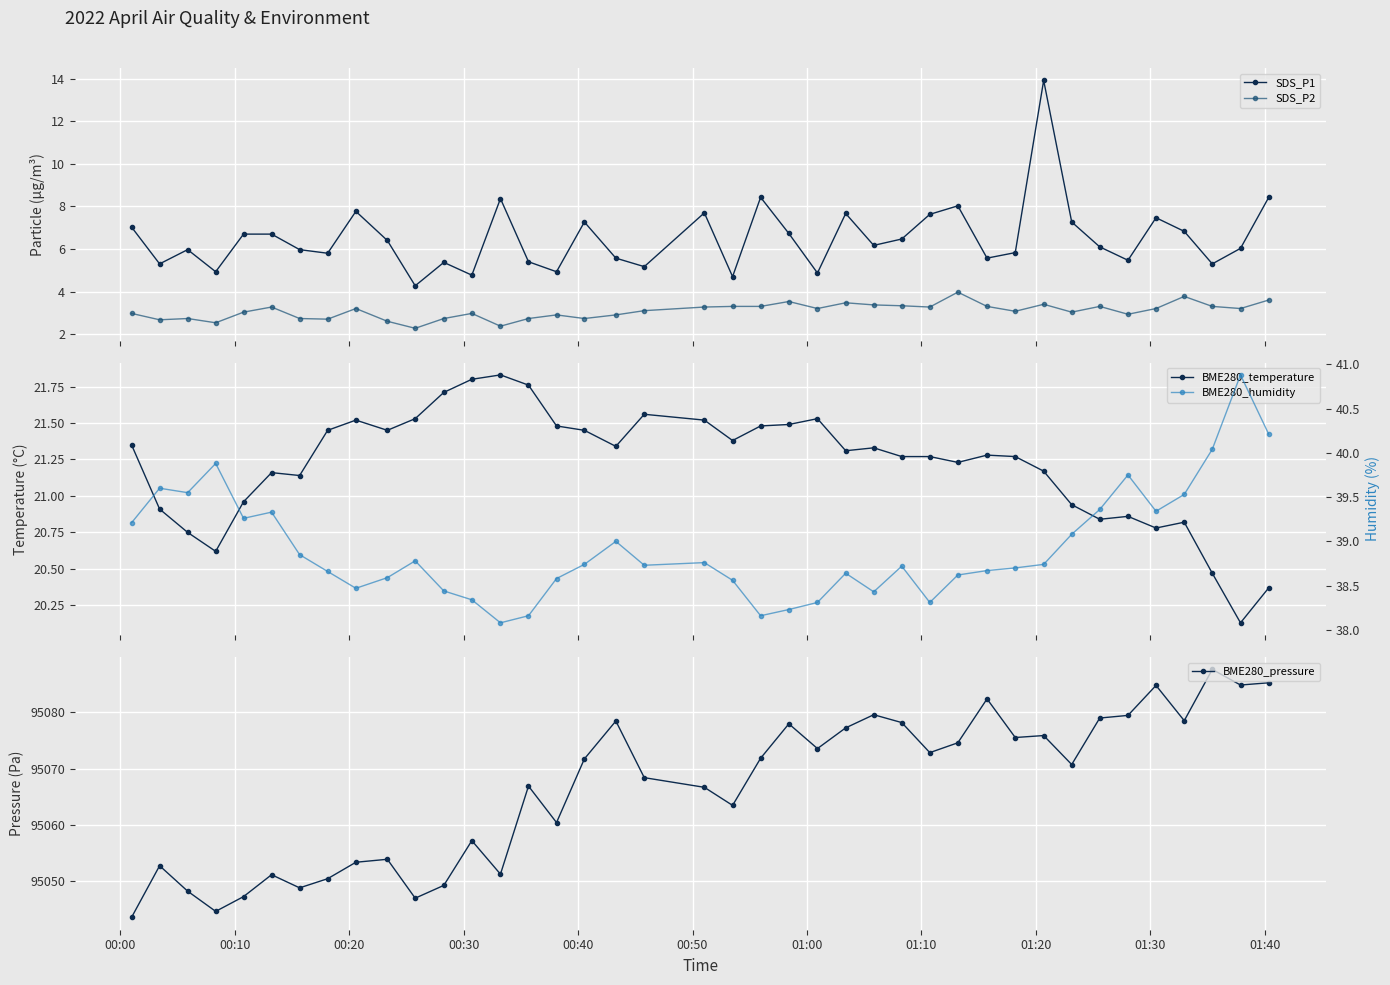

How many interior local peaks does the BME280_humidity series have?

10